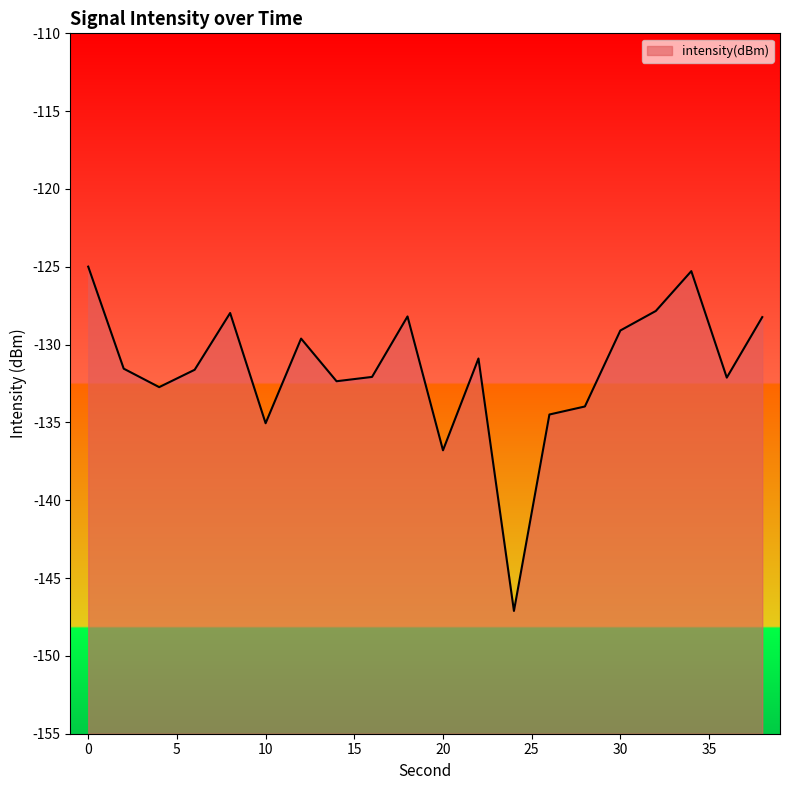

What is the sum of all values?

-2632.0